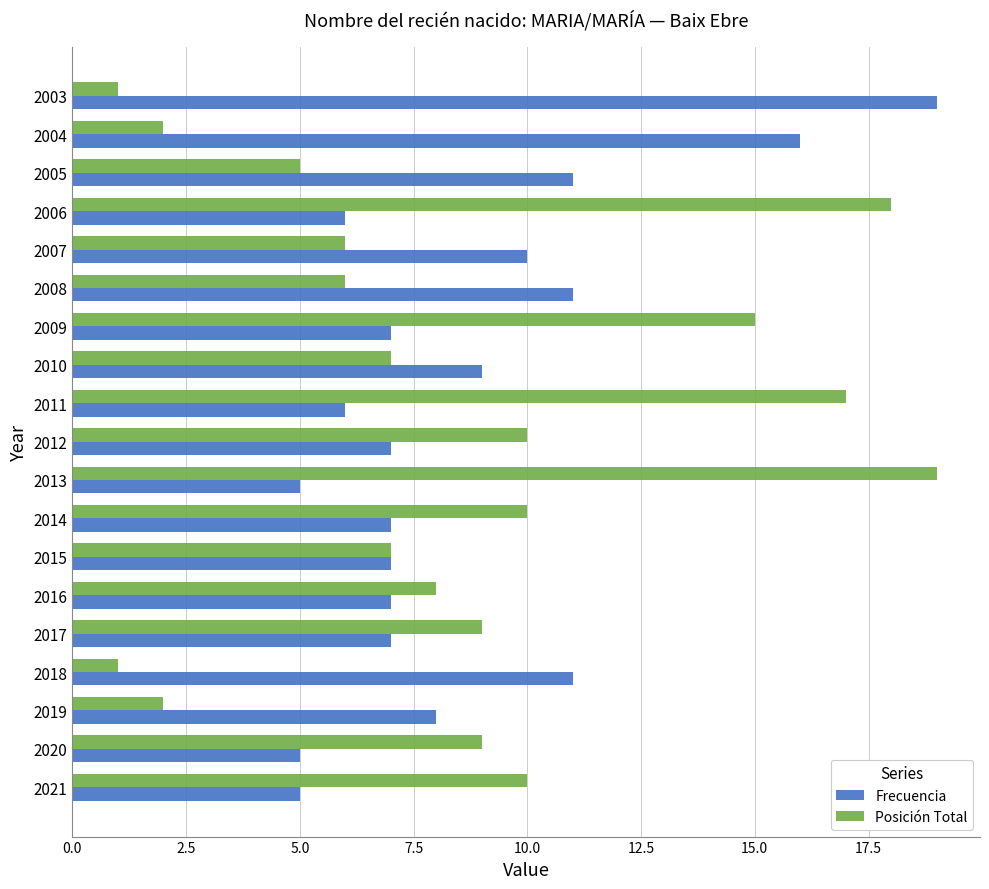

Is it true that Posición Total equals 19 at 2013?

True